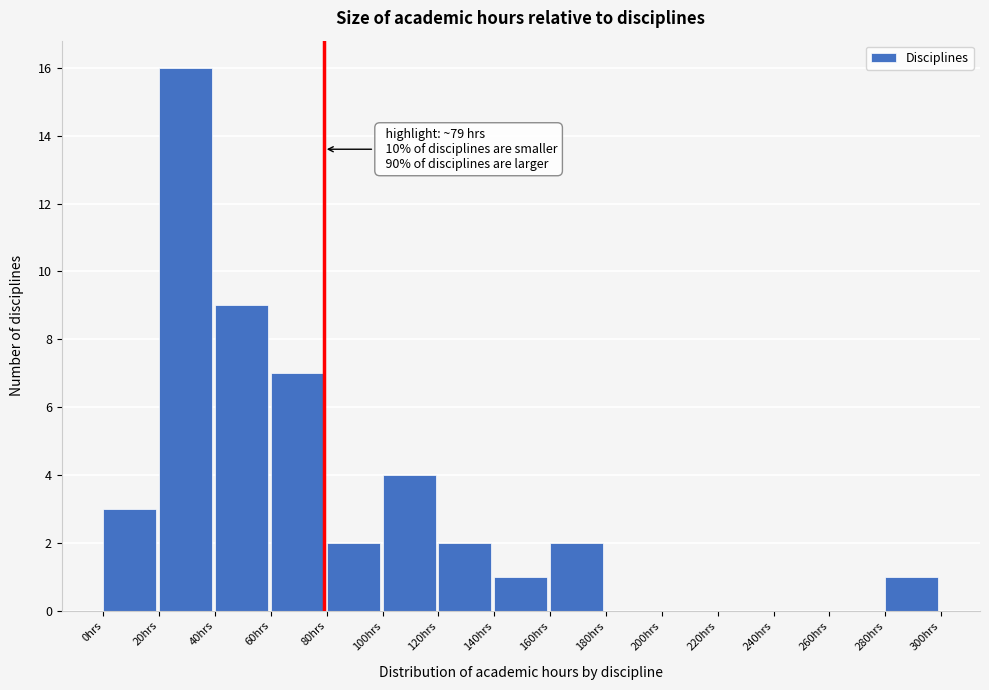

Over which range of the x-axis is the bar tallest?

20 to 40